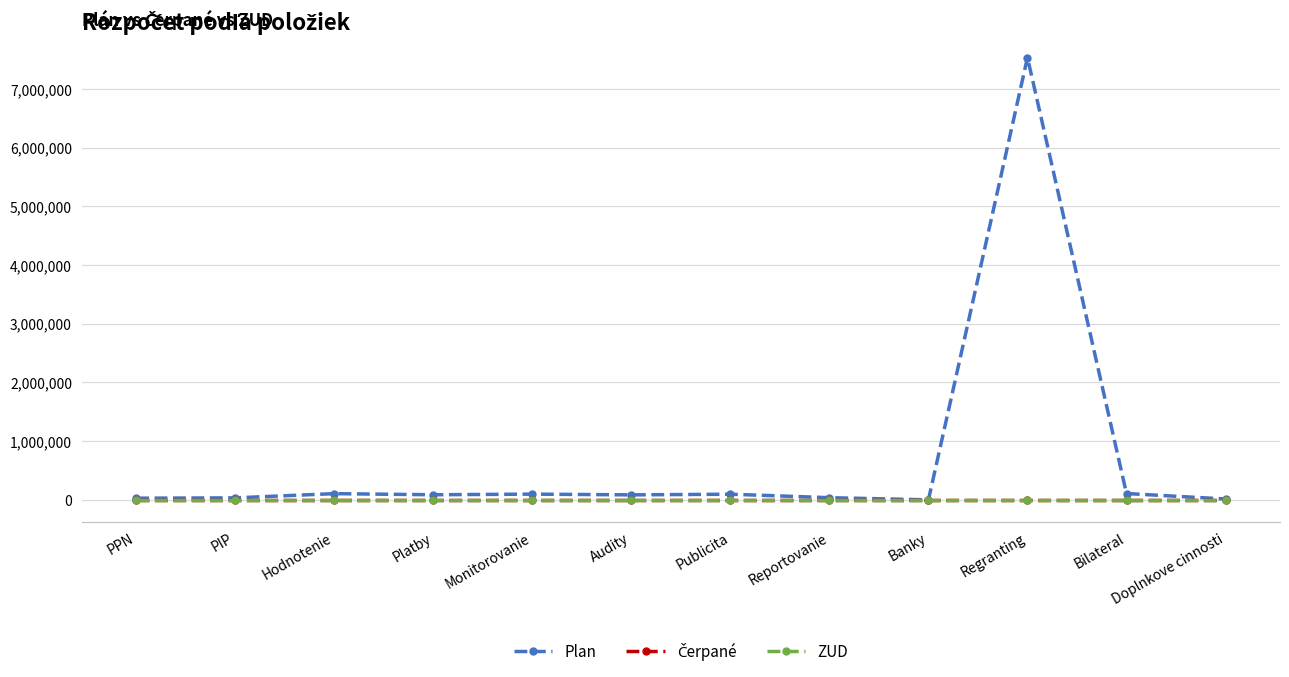

Reading left to right, transcribe all the data shown in this chart.

Plan: PPN=28822	PIP=34702	Hodnotenie=106462	Platby=87358	Monitorovanie=98358	Audity=85428	Publicita=96763	Reportovanie=37752	Banky=824	Regranting=7535295	Bilateral=108530	Doplnkove cinnosti=15000
Čerpané: PPN=0	PIP=0	Hodnotenie=0	Platby=0	Monitorovanie=0	Audity=0	Publicita=0	Reportovanie=0	Banky=0	Regranting=0	Bilateral=0	Doplnkove cinnosti=0
ZUD: PPN=0	PIP=0	Hodnotenie=0	Platby=0	Monitorovanie=0	Audity=0	Publicita=0	Reportovanie=0	Banky=0	Regranting=0	Bilateral=0	Doplnkove cinnosti=0